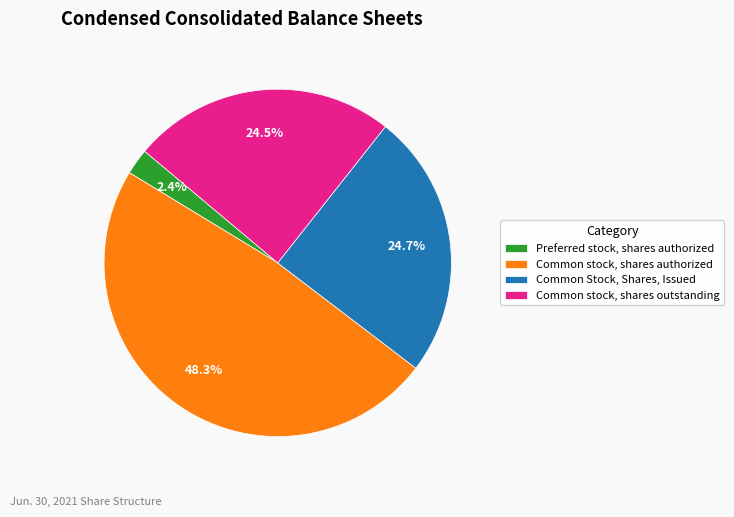

To the nearest percent, what is the combined percentage of Common Stock, Shares, Issued and Common stock, shares authorized?

73%